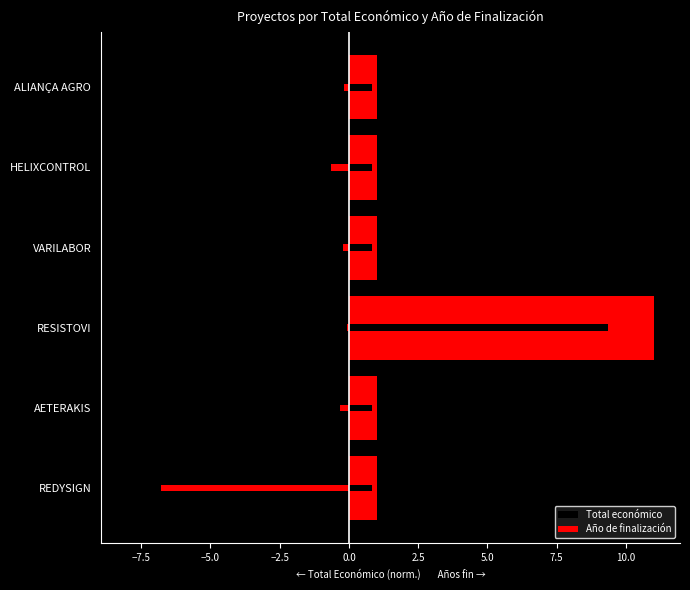

Which series has the largest total across all categories?

Año de finalización